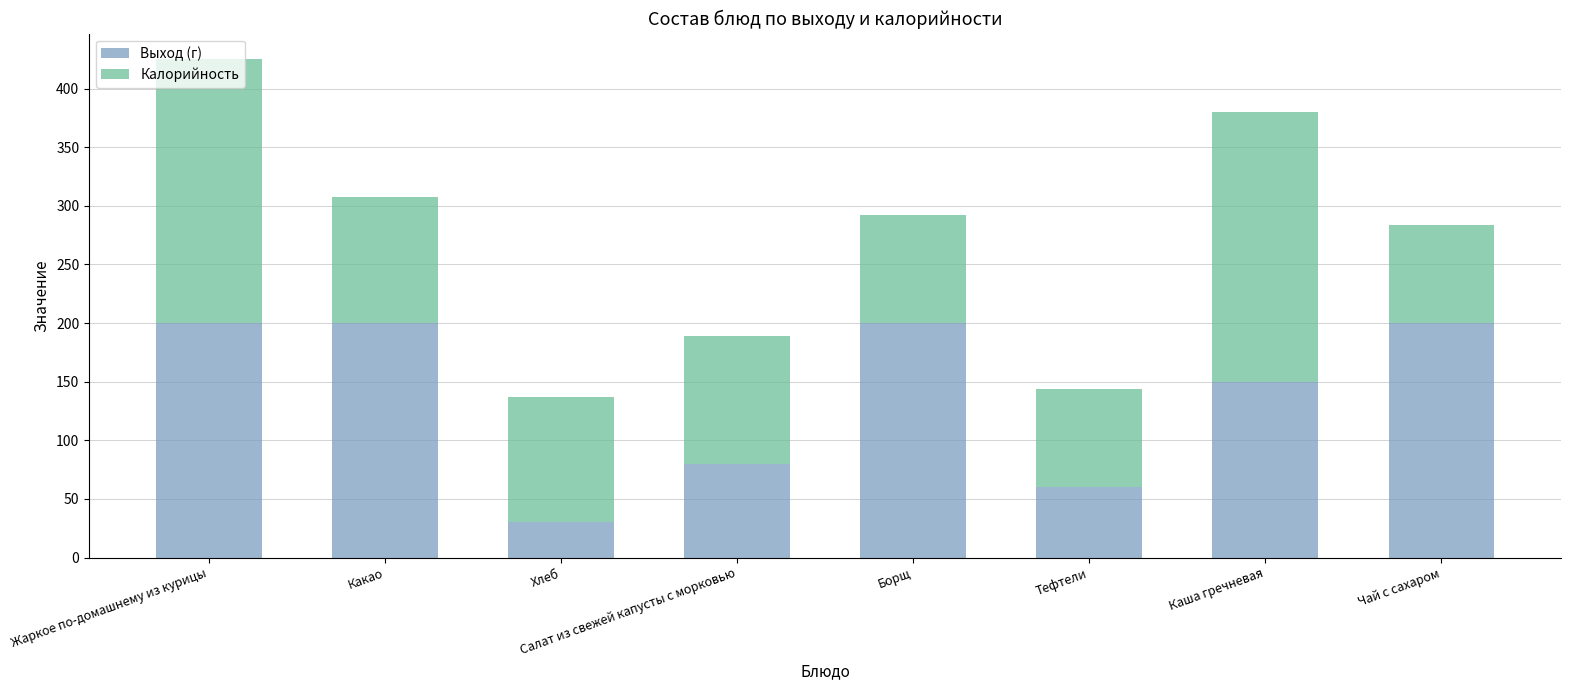

What is the minimum value for Выход (г)?

30.0